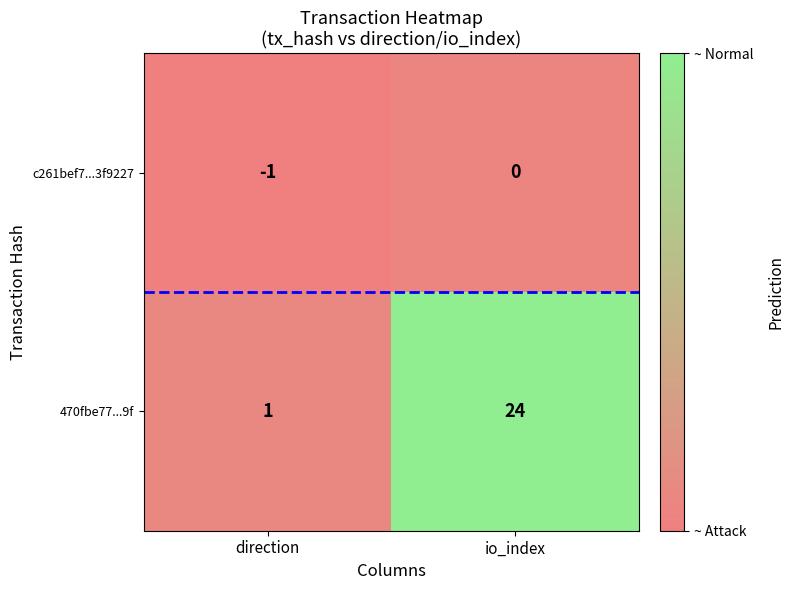

How many data points in 470fbe77...9f are less than 24?

1